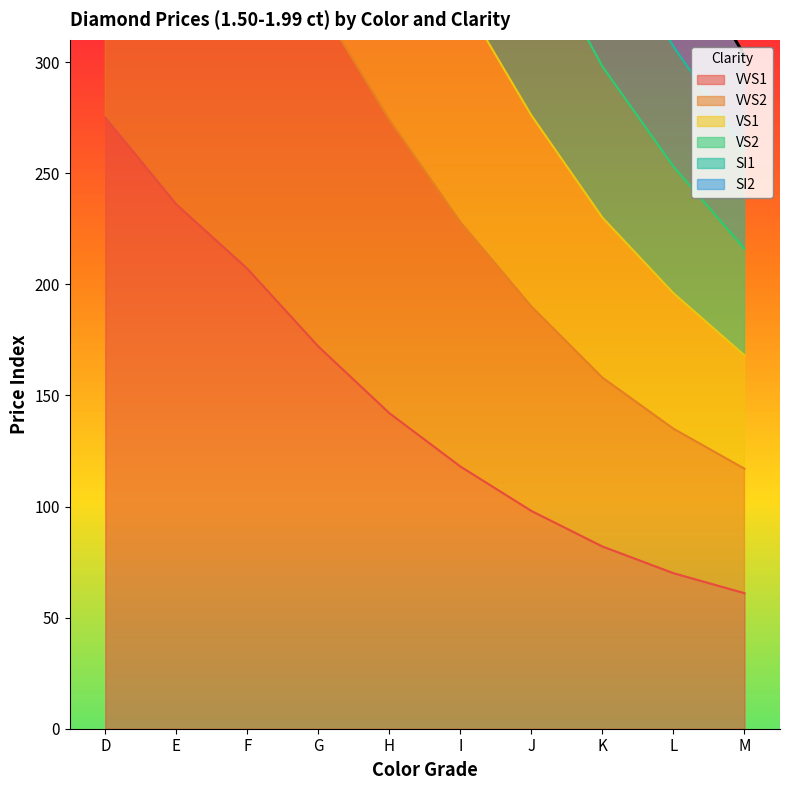

What is the difference between the VVS1 values at I and E?

118